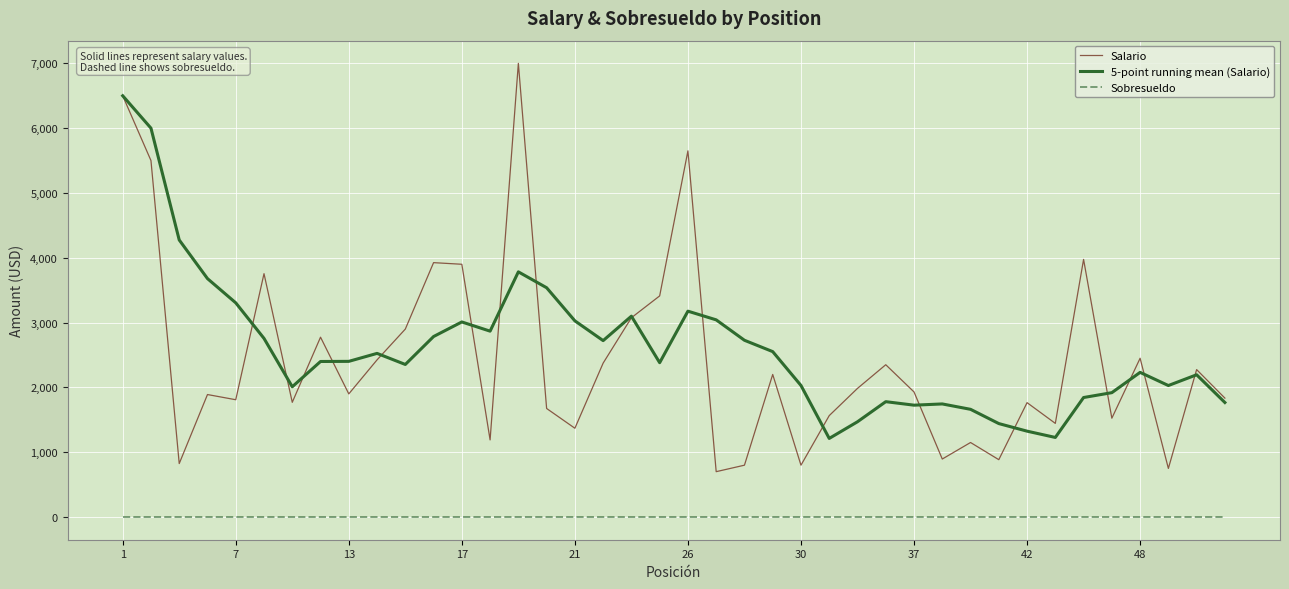

List the series in order of their peak value, highest first.

Salario, 5-point running mean (Salario), Sobresueldo